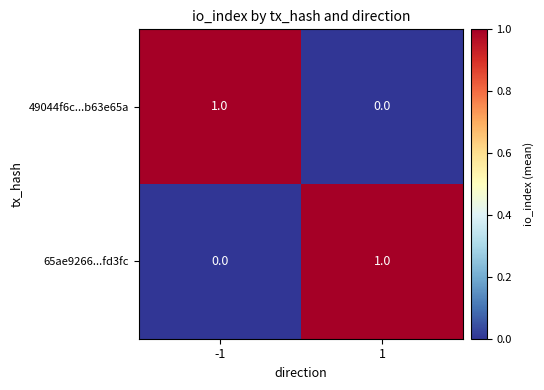

Reading right to left, what are all the values shown in this chart?

49044f6c...b63e65a: 1=0	-1=1
65ae9266...fd3fc: 1=1	-1=0